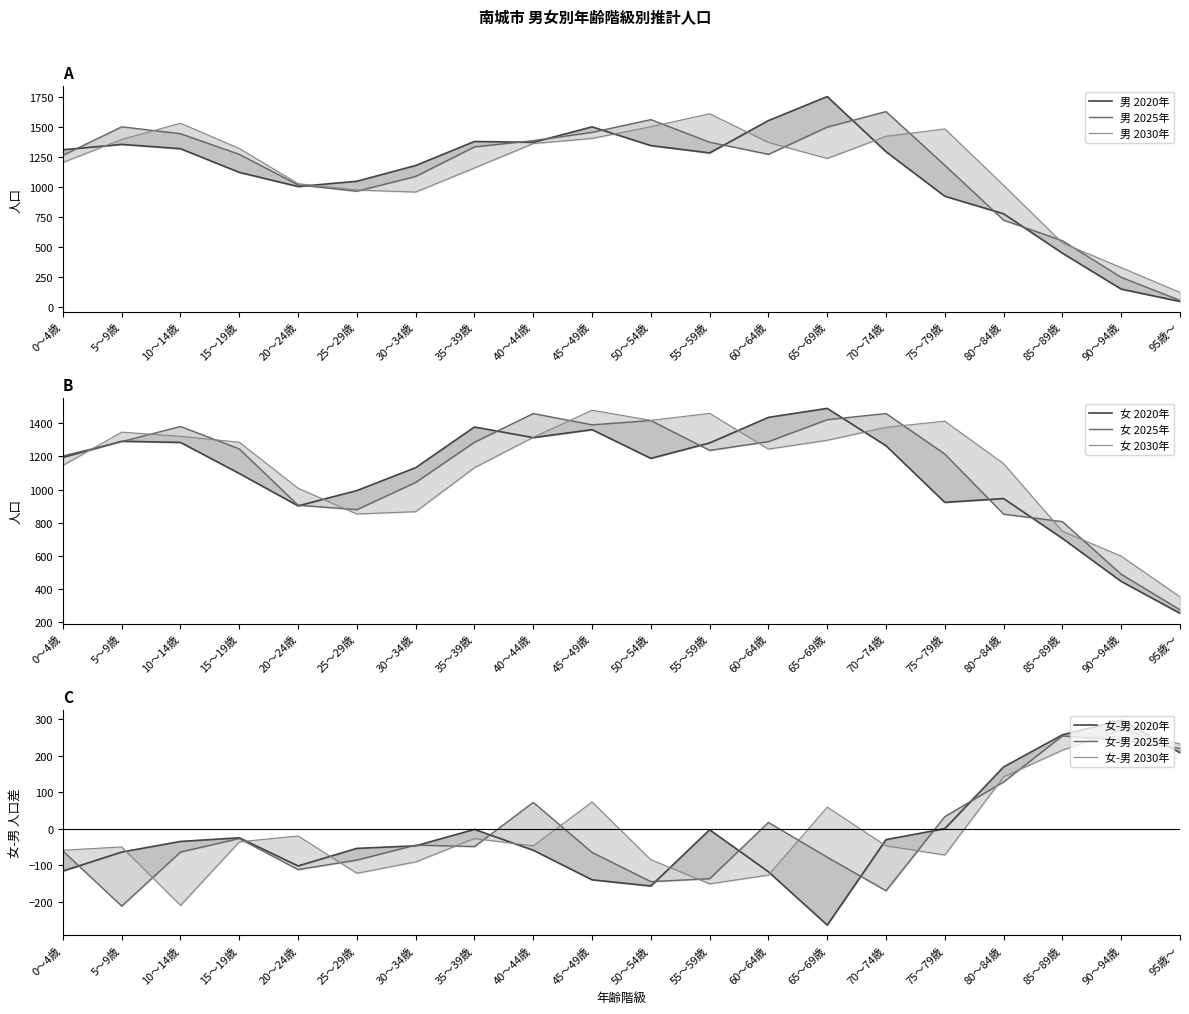

At which label is 女 2030年 closest to 916?

30～34歳